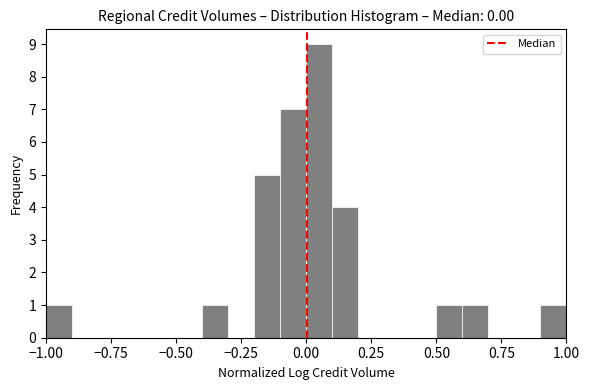

Around what value on the x-axis is the tallest bar? Give the approximate position of its centre, as read against the axis.

0.05